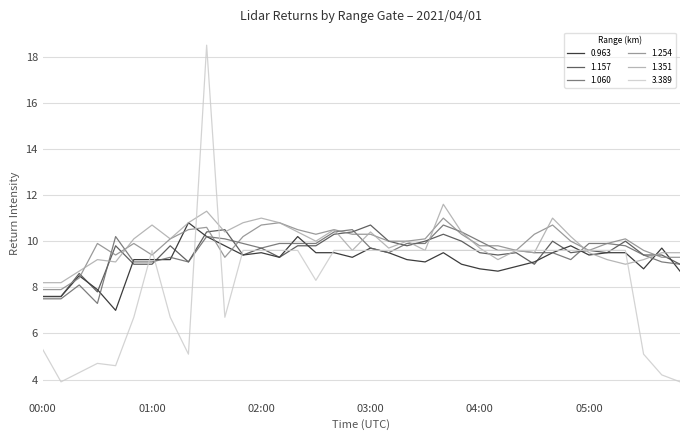

What is the highest value of the 1.157 series?

10.7